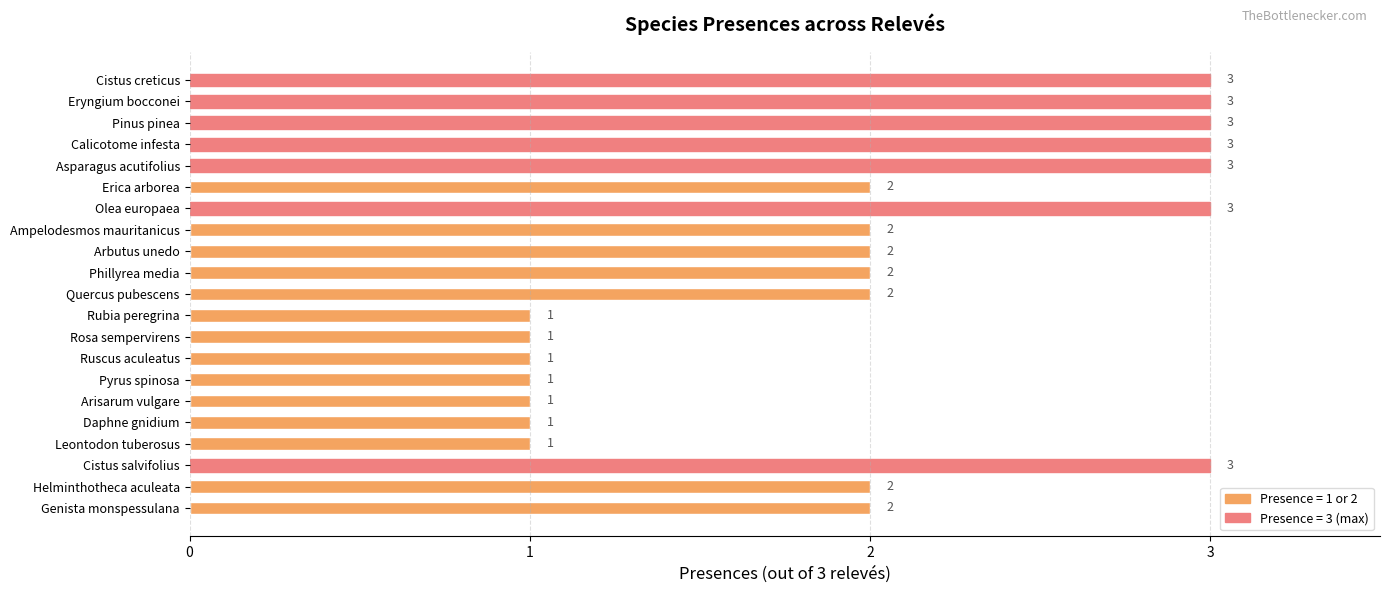

How many distinct data groups are displayed?

1